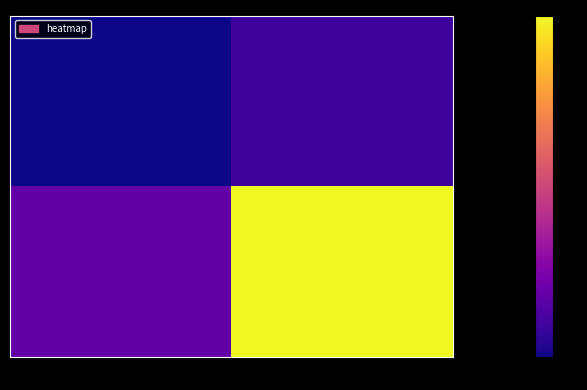

Which series has the widest spread of values?

eb5b00e2...cddd